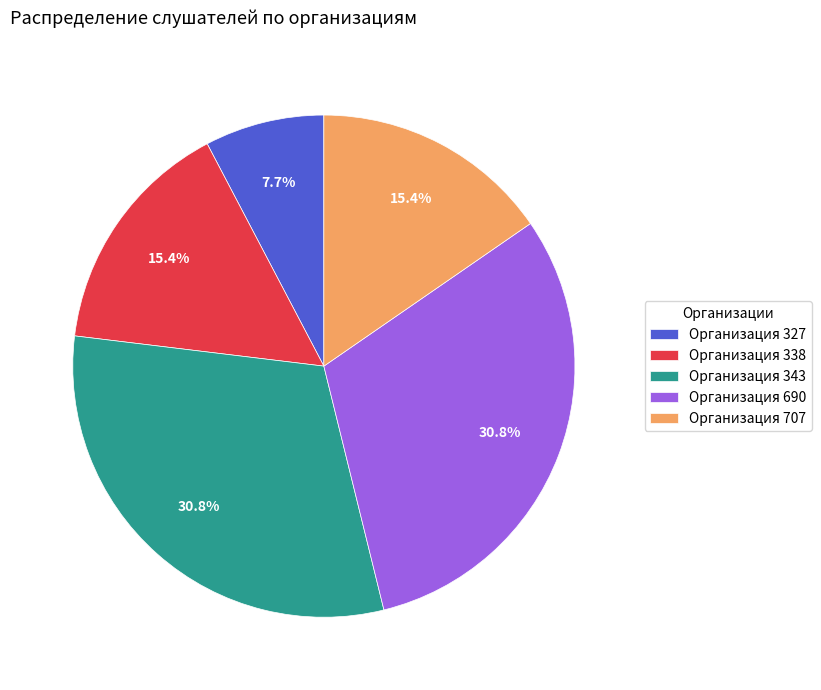

Is there a majority slice in this chart?

No